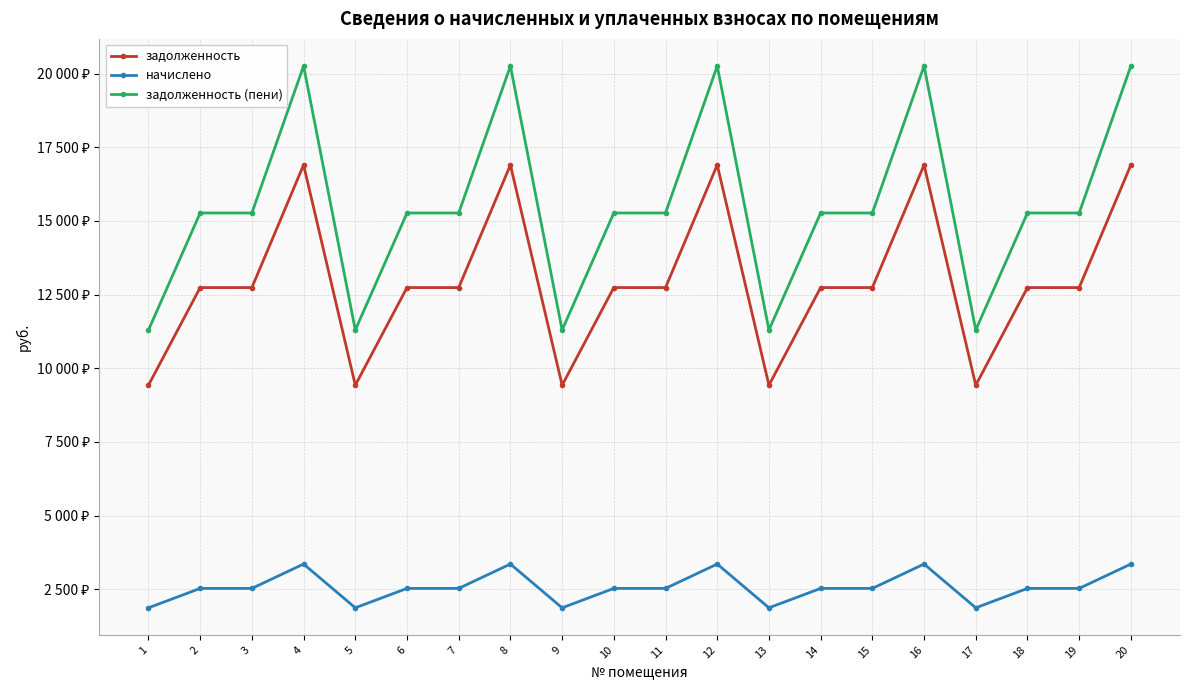

Between 13 and 2, which is larger?

2